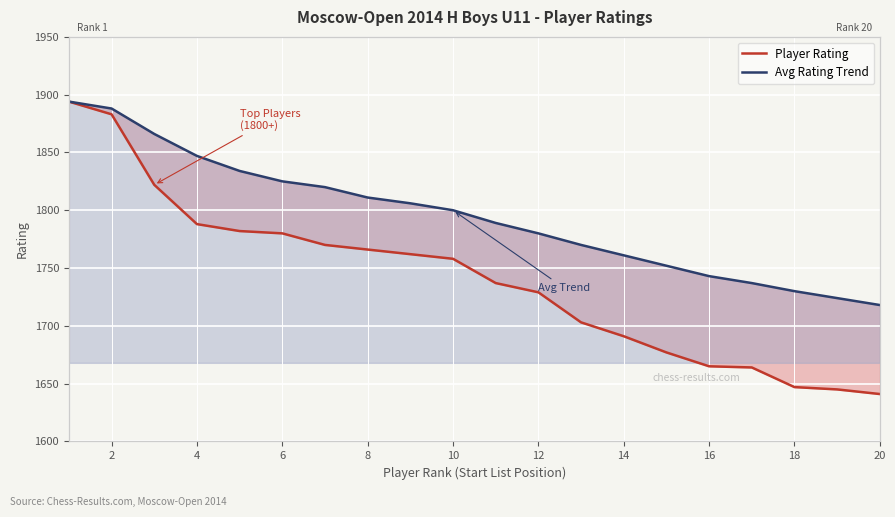

Reading left to right, extract all data points from this chart.

Player Rating: 1894	1883	1822	1788	1782	1780	1770	1766	1762	1758	1737	1729	1703	1691	1677	1665	1664	1647	1645	1641
Avg Rating Trend: 1894	1888	1866	1847	1834	1825	1820	1811	1806	1800	1789	1780	1770	1761	1752	1743	1737	1730	1724	1718